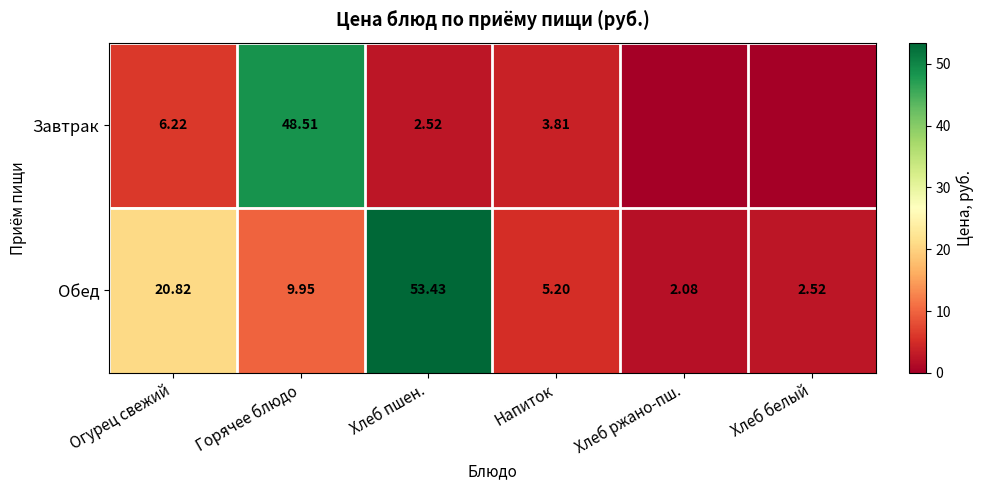

At which label does Обед first exceed 9?

Огурец свежий